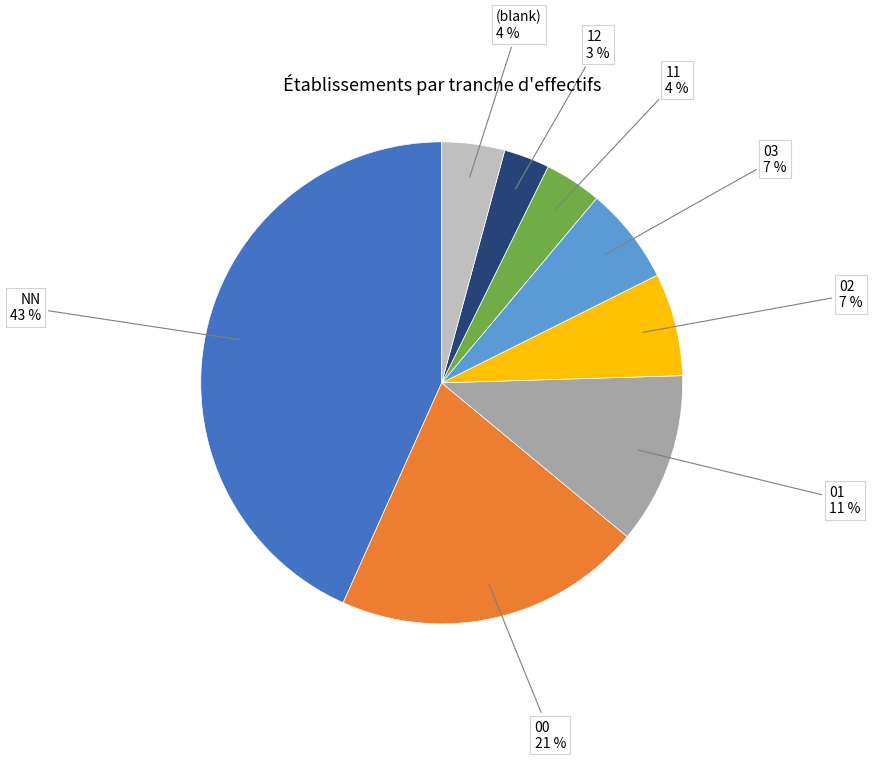

How many segments does this pie chart have?

8